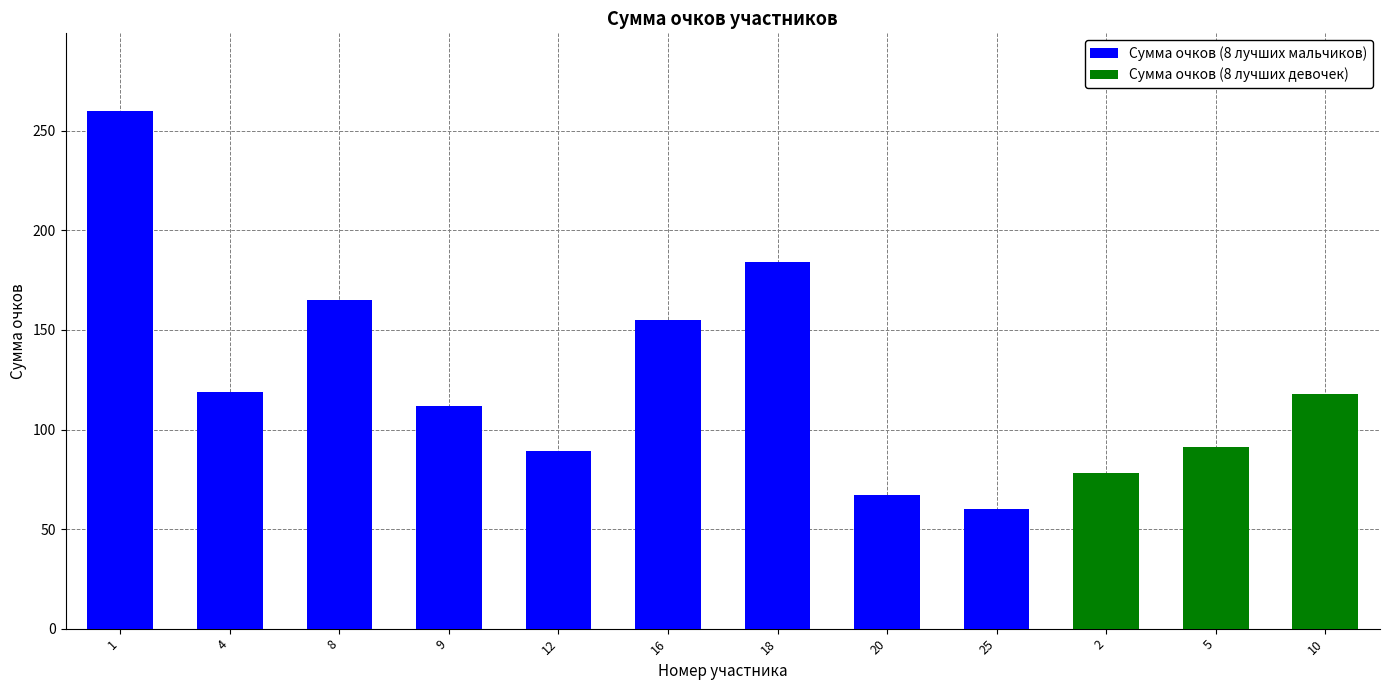

Is it true that Сумма очков (8 лучших мальчиков) equals 184 at 18?

True